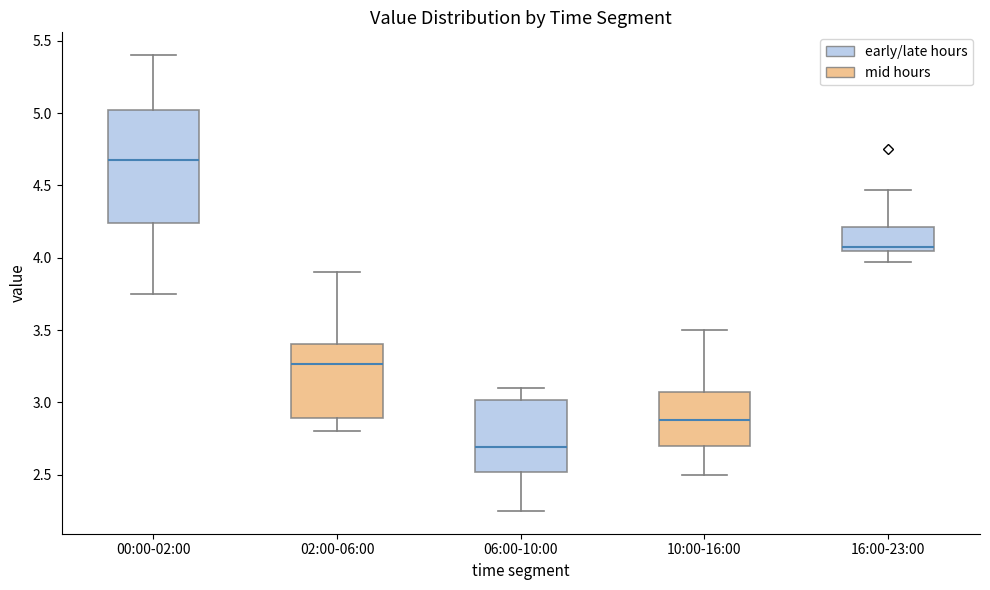

Which box has the highest median line?

00:00-02:00